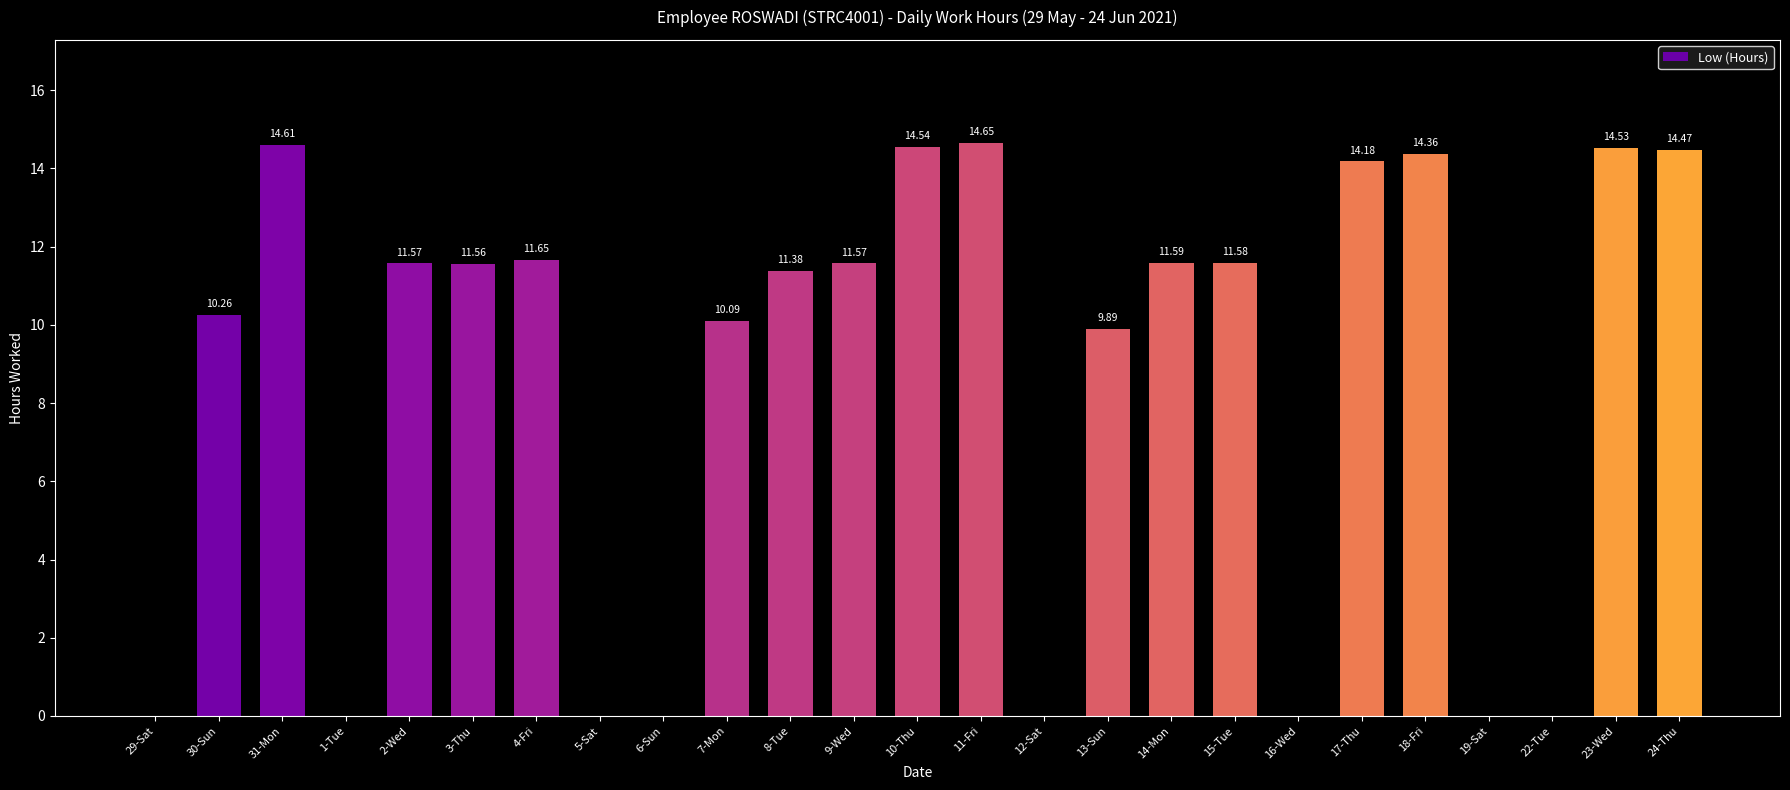

Between 15-Tue and 10-Thu, which is larger?

10-Thu